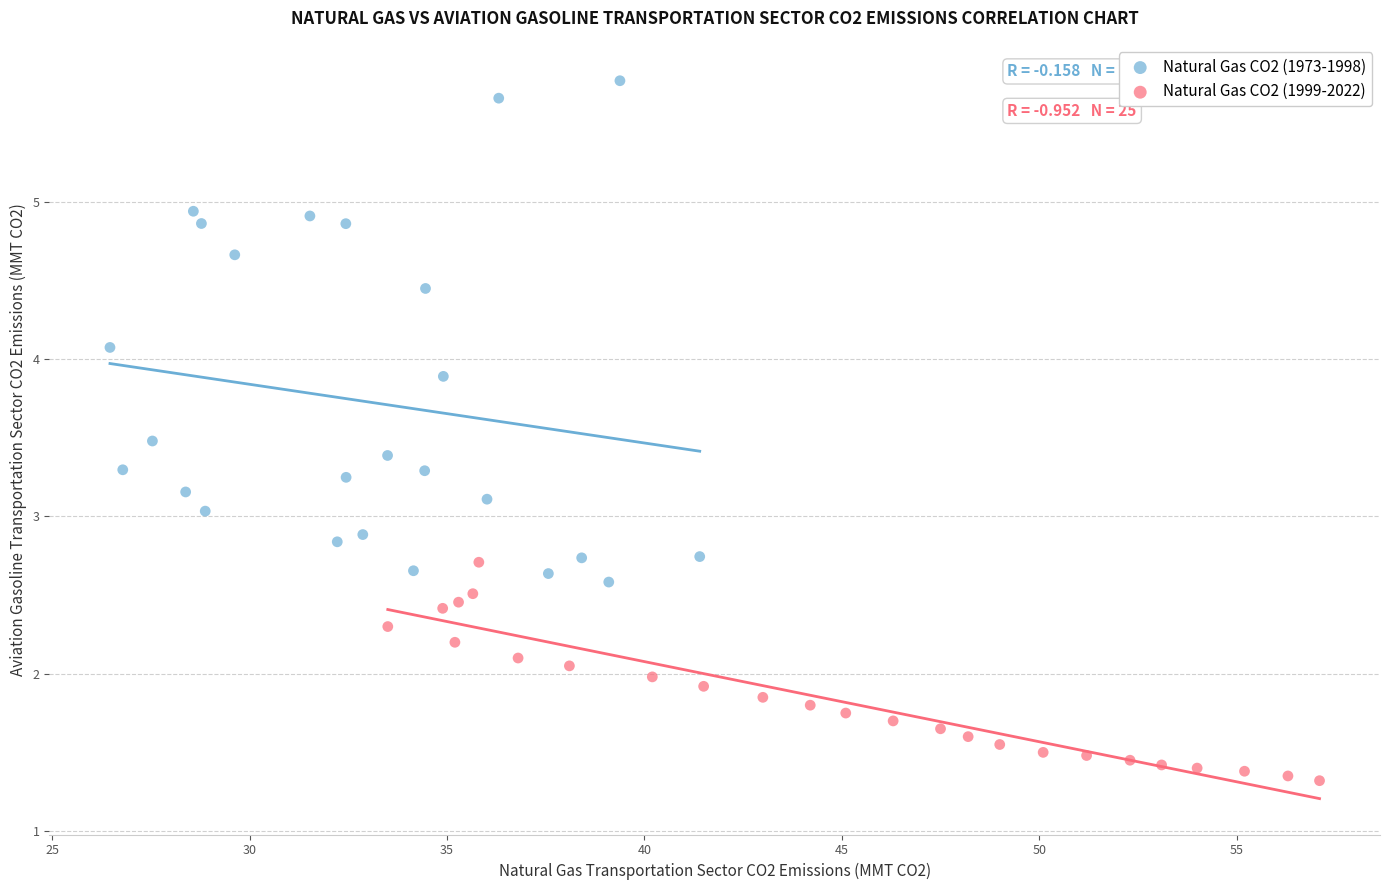

Which series contains the highest Y value?

Natural Gas CO2 (1973-1998)